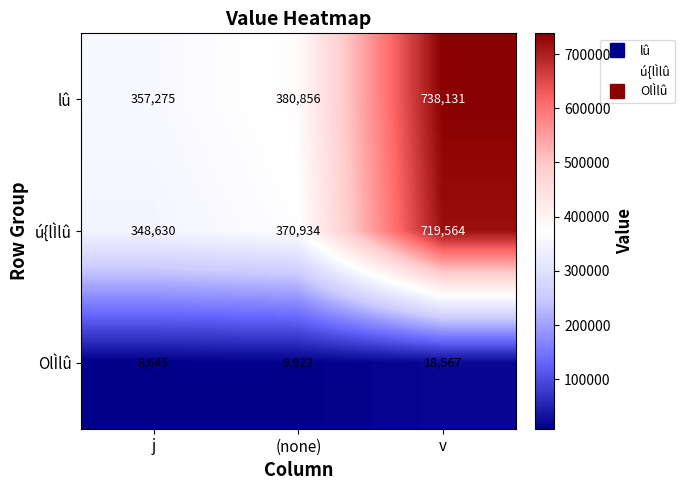

Count the OlÌlû values in the range 8645 to 18567.

3